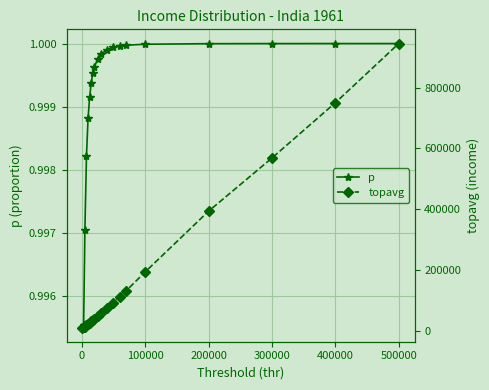

The topavg series shows 9948.5 at 0. True or false?

True